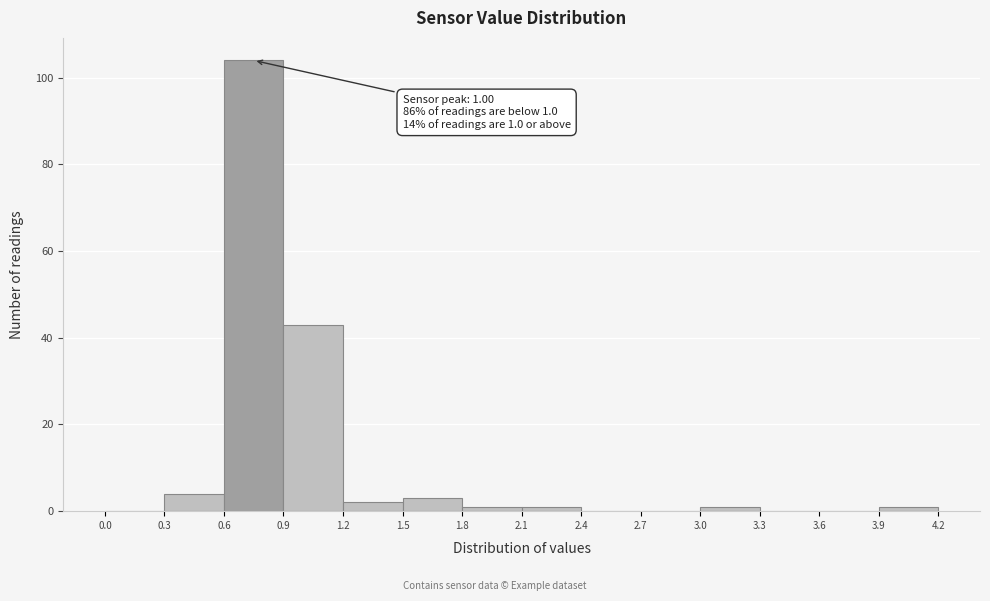

Which range on the x-axis has the tallest bar?

0.6 to 0.9